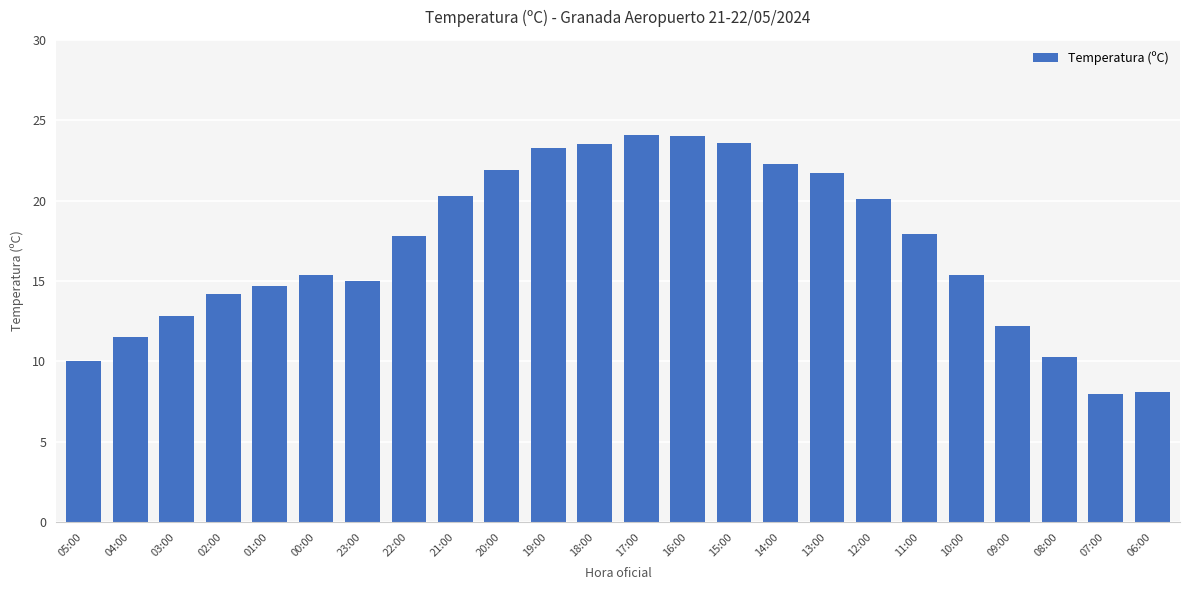

What is the greatest value displayed?

24.1